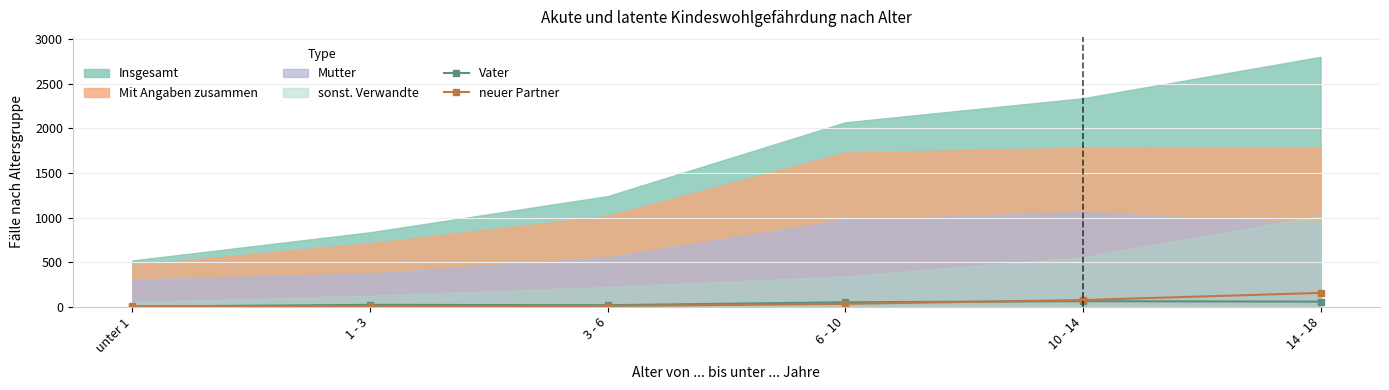

How many intersections are there between neuer Partner and Vater?

2